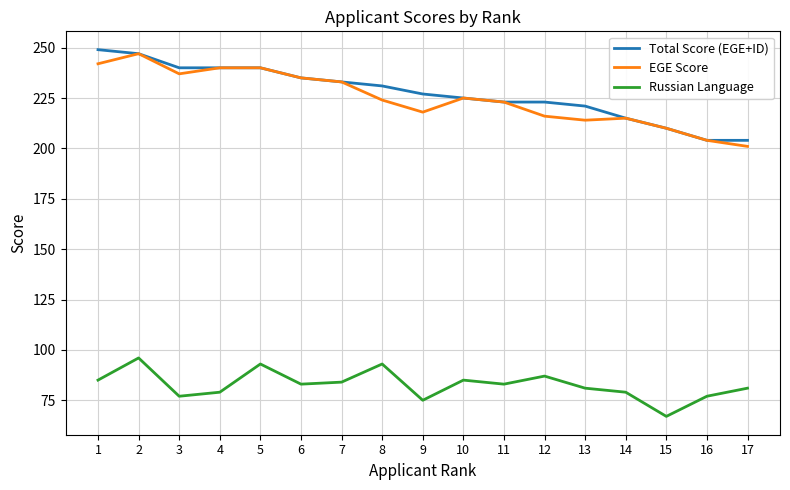

What is the difference between the highest and lowest values at 1?

164